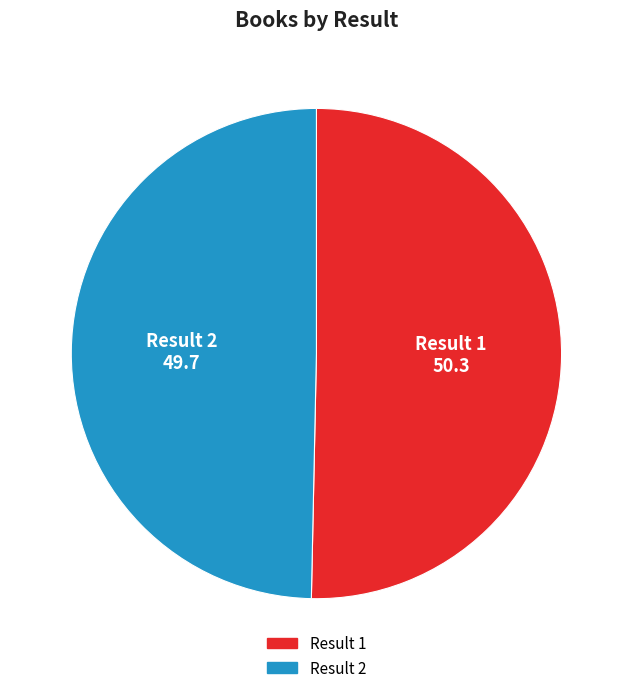

Between Result 1 and Result 2, which is larger?

Result 1